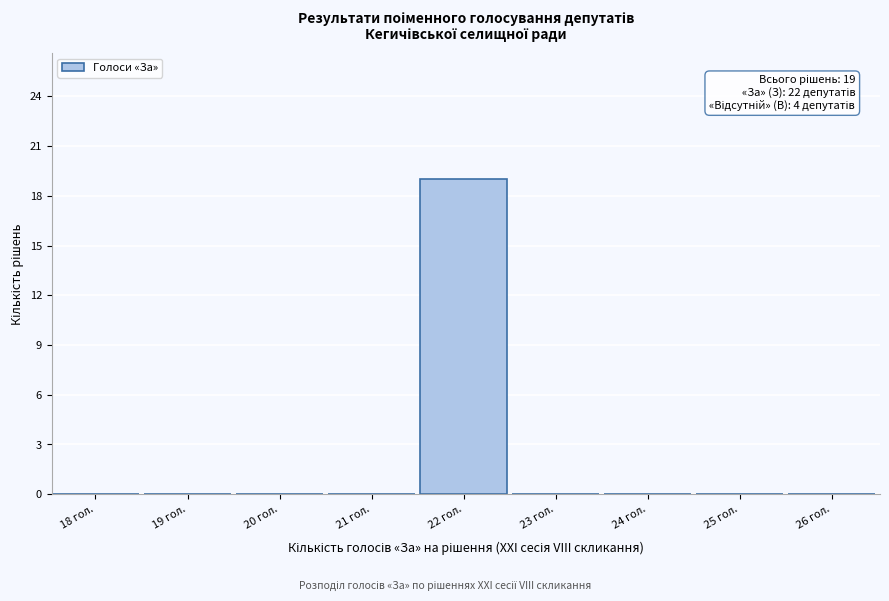

Reading right to left, extract all data points from this chart.

26 гол.=0	25 гол.=0	24 гол.=0	23 гол.=0	22 гол.=19	21 гол.=0	20 гол.=0	19 гол.=0	18 гол.=0